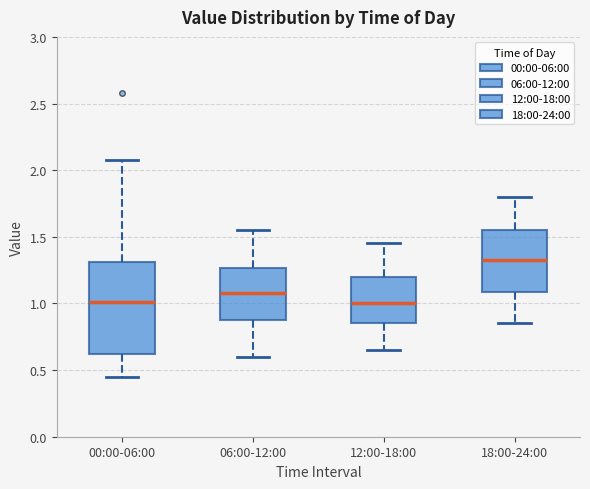

Which box is the tallest, from its lower edge to its upper edge?

00:00-06:00